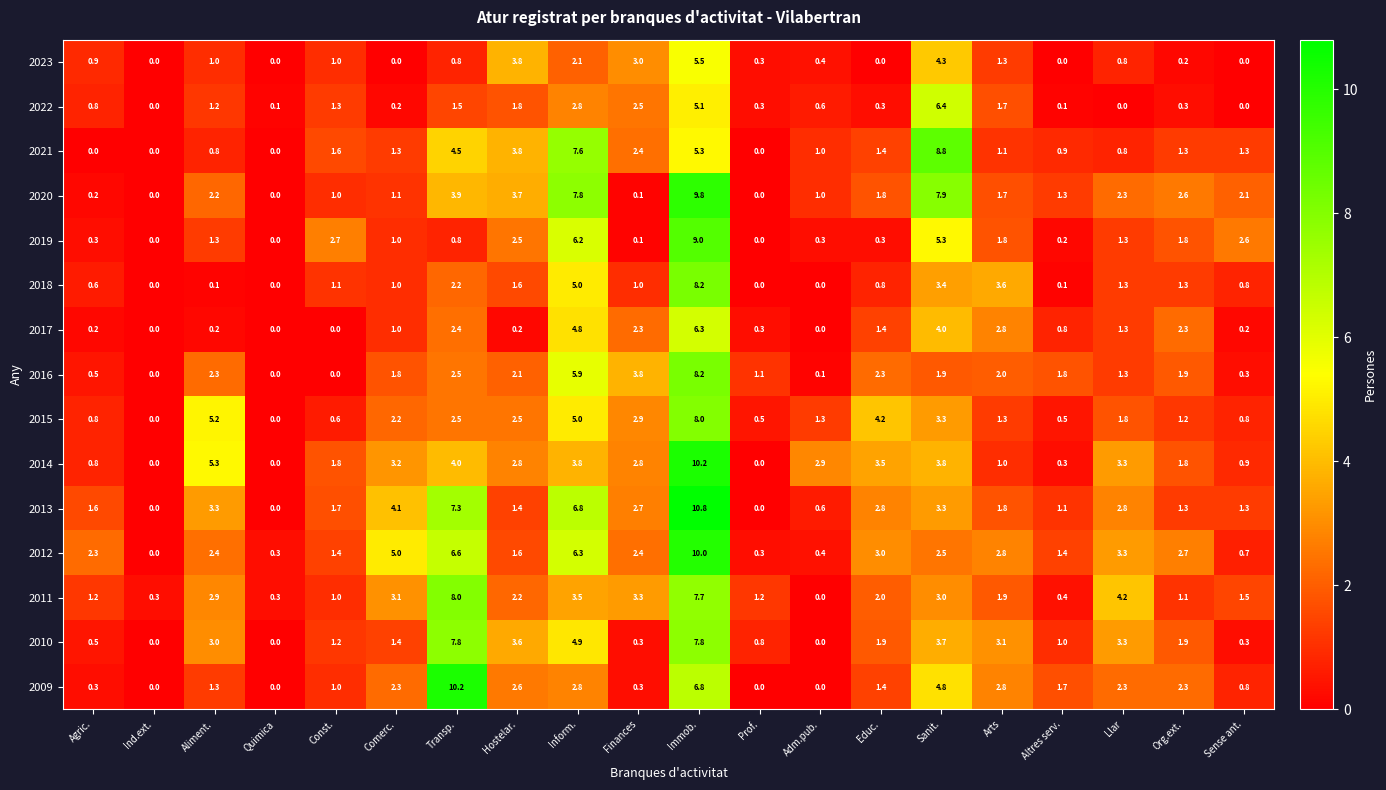

Count the number of data series in this chart.

15